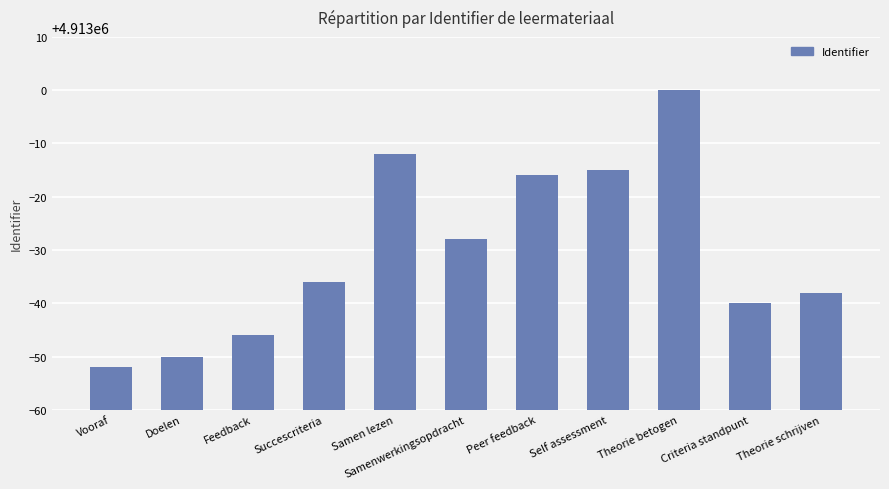

What is the change in value from Self assessment to Theorie schrijven?

-23